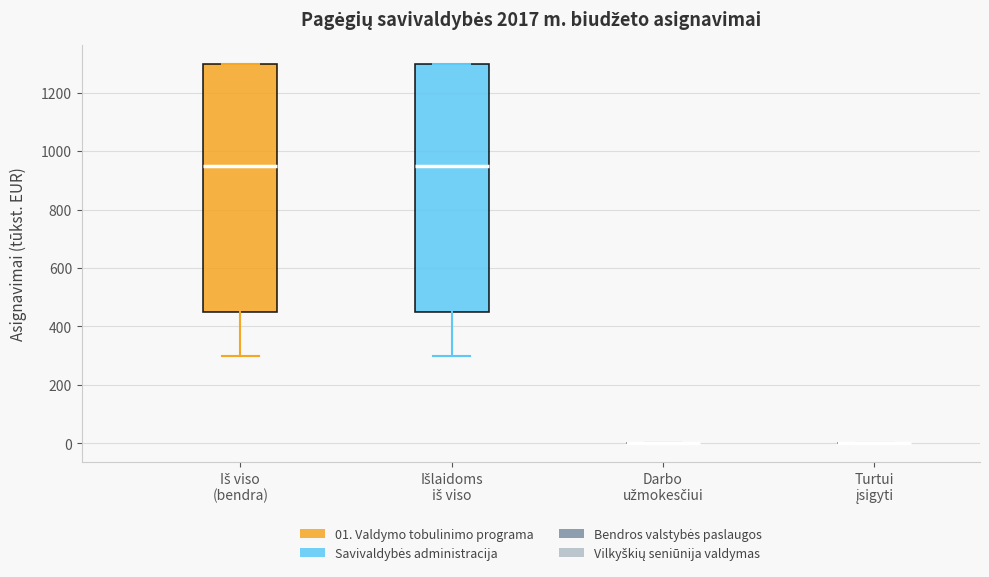

Reading left to right, transcribe this box plot: for each box, give where its median line is, the range the box spans, and where its two whiskers end, as read against the y-axis. The values are not printed on the chart, so give them approximately, as read against the axis.

Iš viso (bendra): median 960, box 460 to 1300, whiskers 300 to 1300
Išlaidoms iš viso: median 960, box 460 to 1300, whiskers 300 to 1300
Darbo užmokesčiui: box collapsed to a line at 0, whiskers 0 to 0
Turtui įsigyti: box collapsed to a line at 0, whiskers 0 to 0